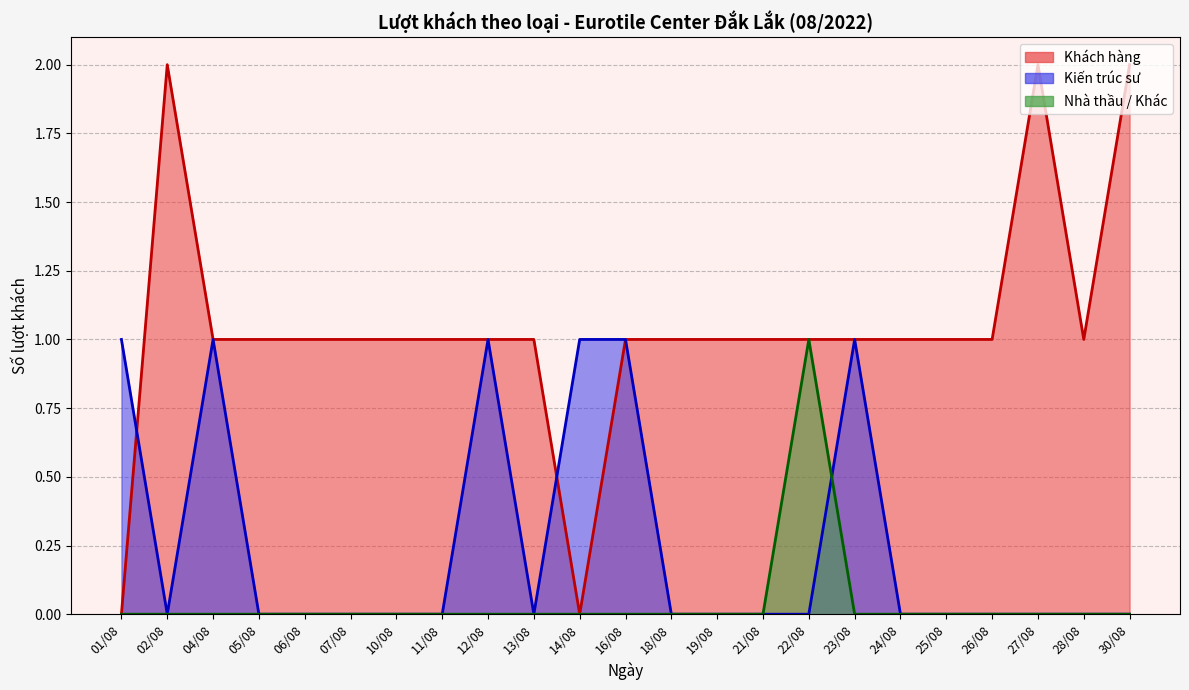

How many categories are shown in the chart?

23